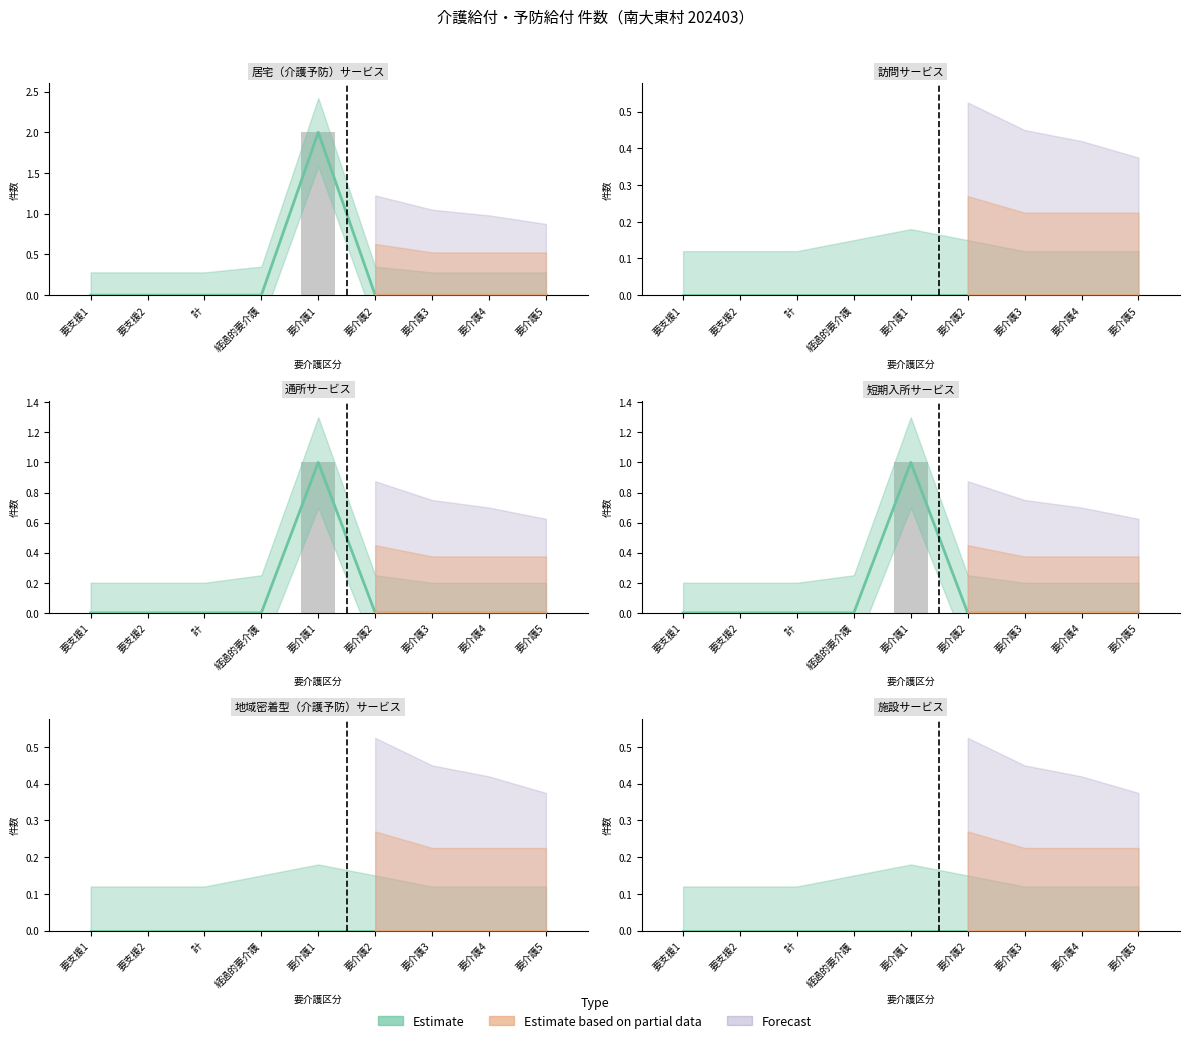

Which series has the largest range (max minus min)?

居宅（介護予防）サービス